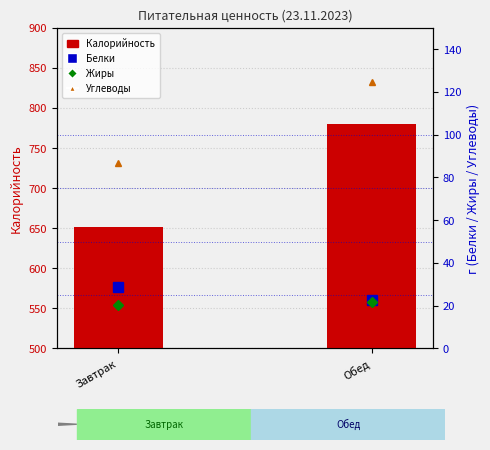

What position from the right is Завтрак?

2